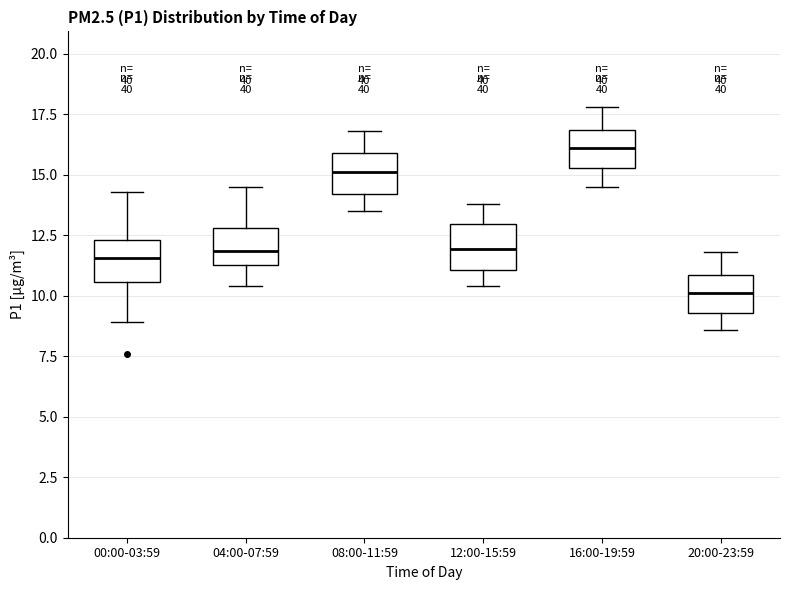

Reading left to right, read every box against the y-axis: the position of its median line, the range the box covers, and the ends of its whiskers. The values are not printed on the chart, so give them approximately, as read against the axis.

00:00-03:59: median 11.5, box 10.5 to 12.5, whiskers 9.0 to 14.5
04:00-07:59: median 12.0, box 11.5 to 13.0, whiskers 10.5 to 14.5
08:00-11:59: median 15.0, box 14.0 to 16.0, whiskers 13.5 to 17.0
12:00-15:59: median 12.0, box 11.0 to 13.0, whiskers 10.5 to 14.0
16:00-19:59: median 16.0, box 15.5 to 17.0, whiskers 14.5 to 18.0
20:00-23:59: median 10.0, box 9.5 to 11.0, whiskers 8.5 to 12.0